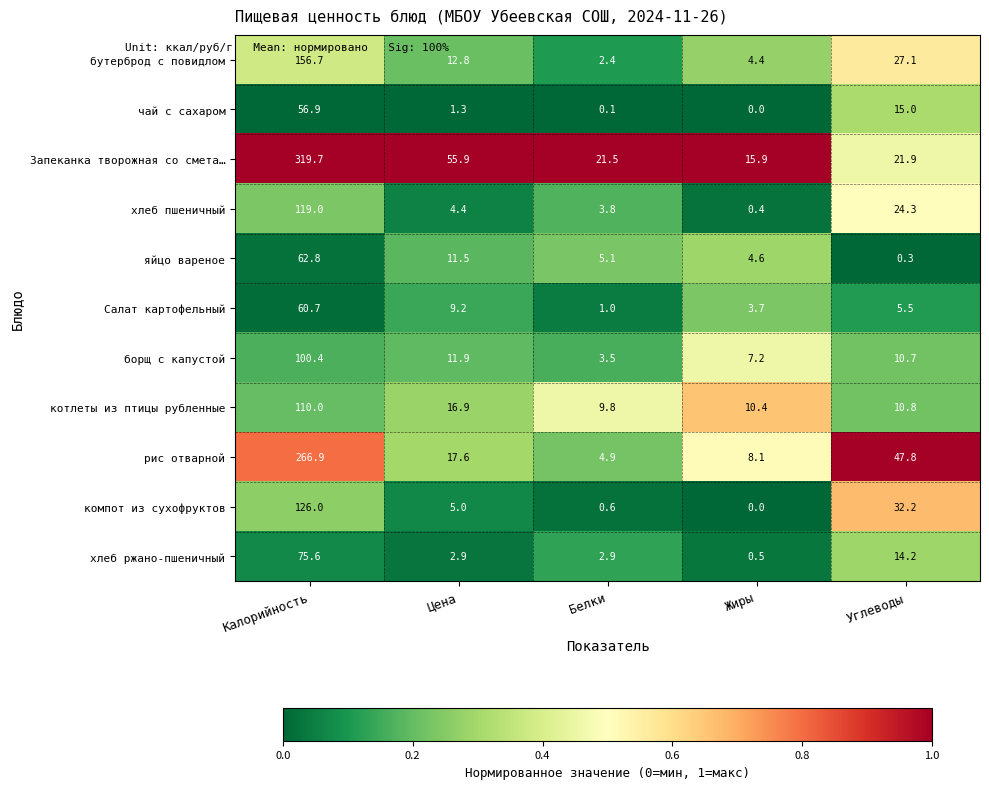

What is the greatest value displayed?

319.7